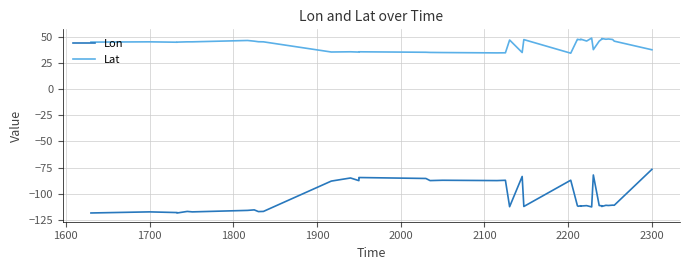

What are all the series names shown in the legend?

Lon, Lat